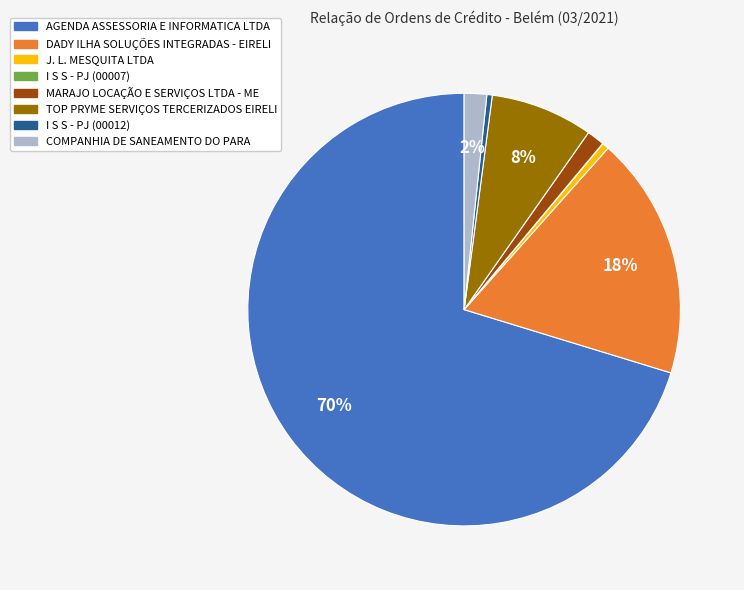

To the nearest percent, what percentage of the pie is MARAJO LOCAÇÃO E SERVIÇOS LTDA - ME?

1%